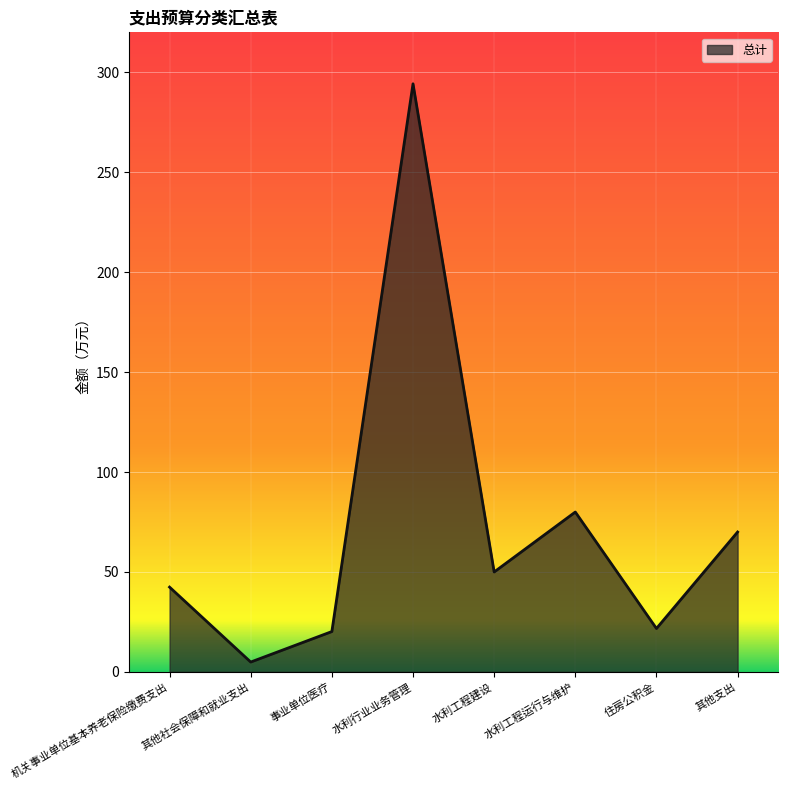

How many points are lower than both their immediate neighbors (excluding endpoints)?

3